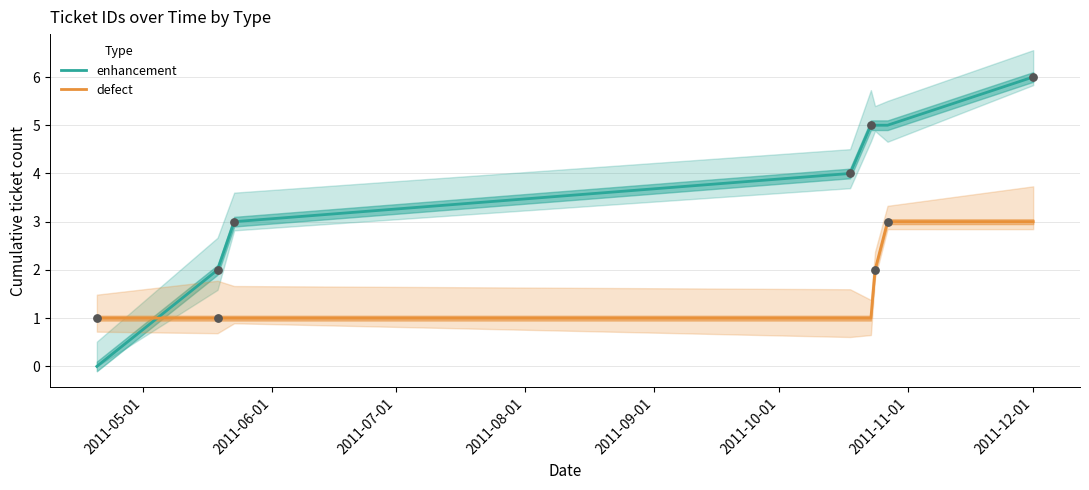

Is the value of defect at 2011-06-01 greater than the value of enhancement at 2011-09-01?

No